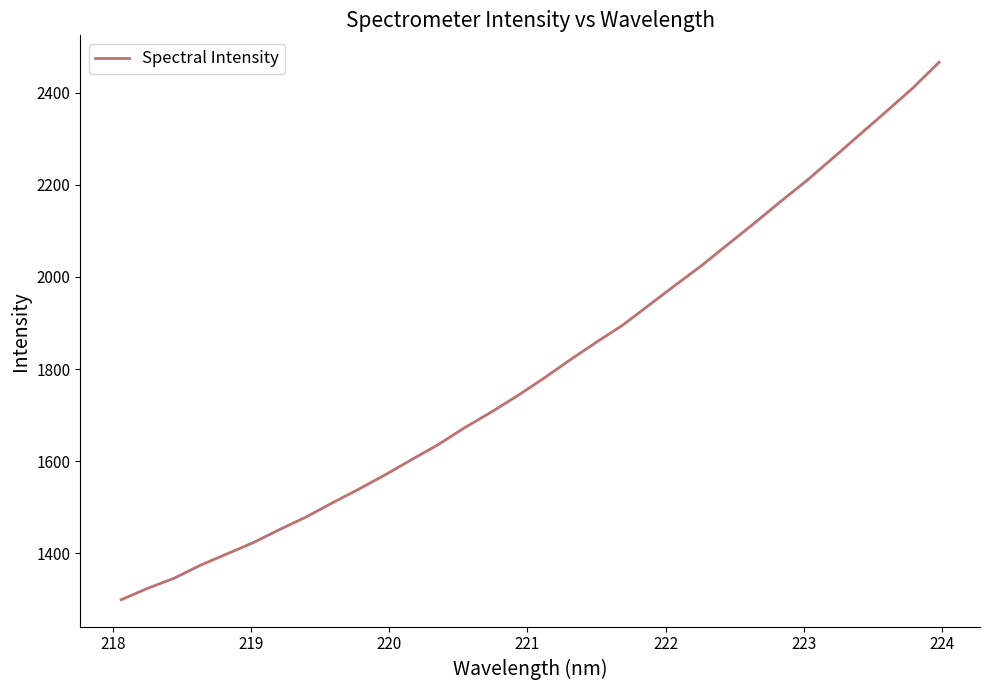

What is the minimum value shown in the chart?

1299.0